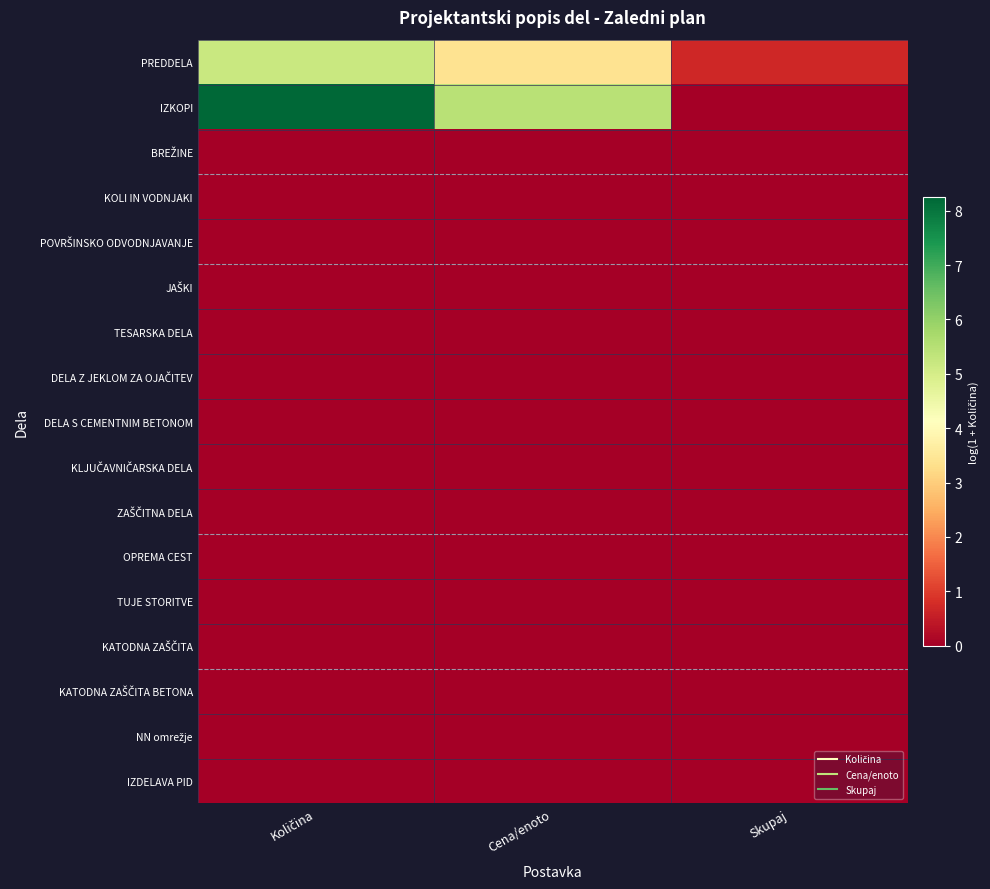

What is the difference between the highest and lowest values at Skupaj?

0.7